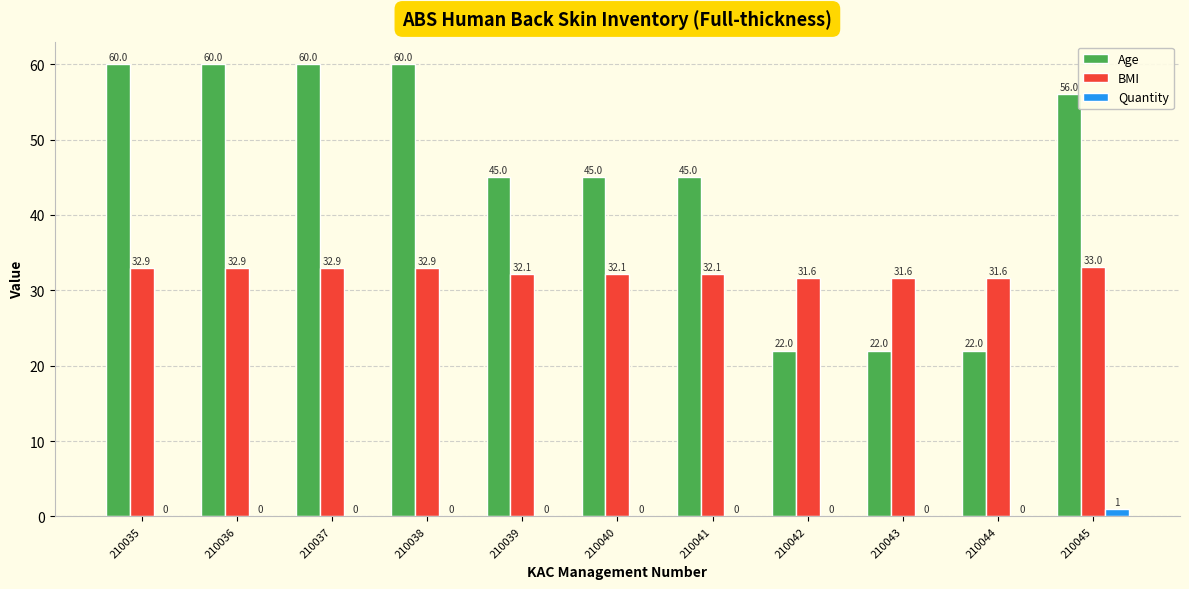

Is it true that Age equals 40.4 at 210038?

False